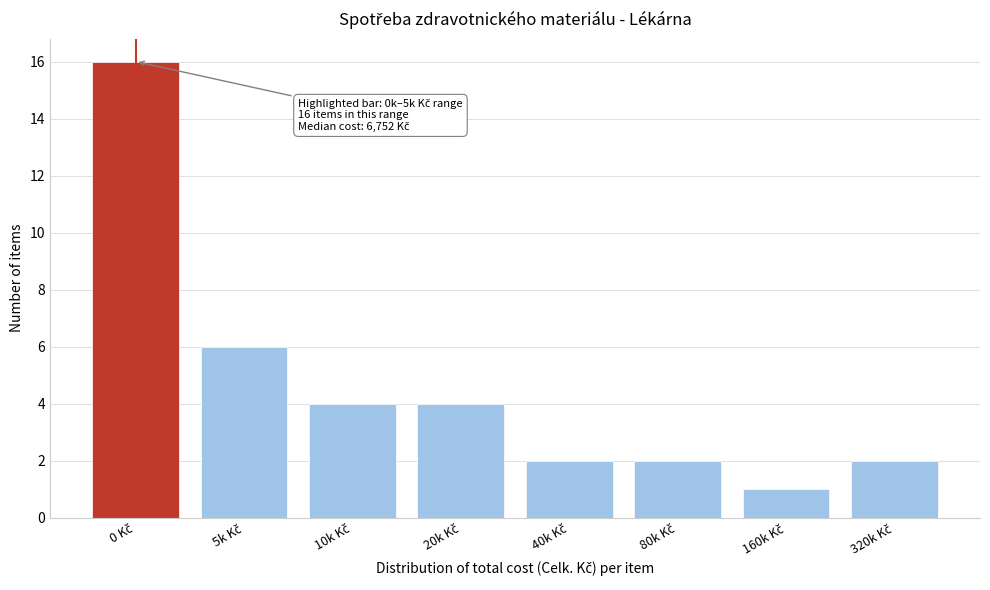

Reading left to right, what are all the values shown in this chart?

16	6	4	4	2	2	1	2